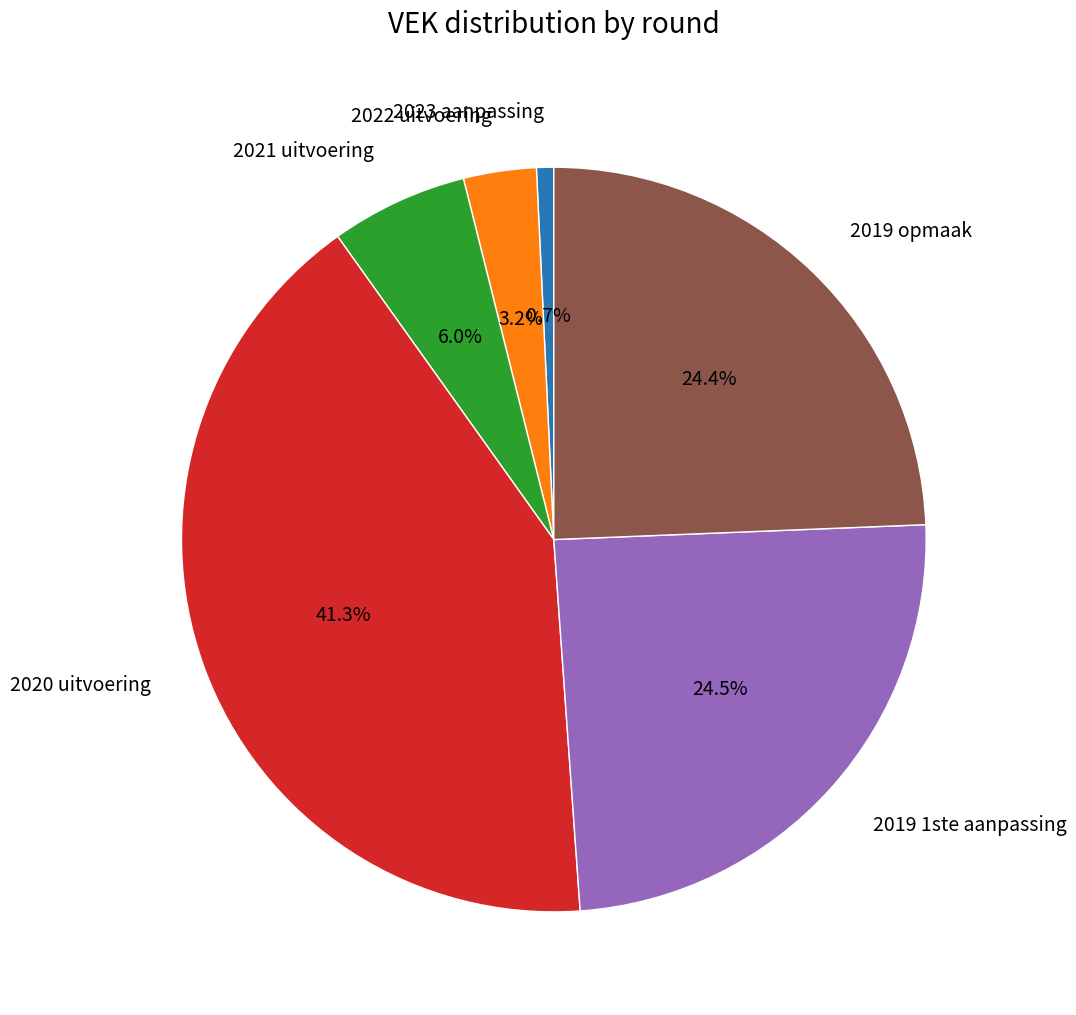

Does any single category account for the majority?

No